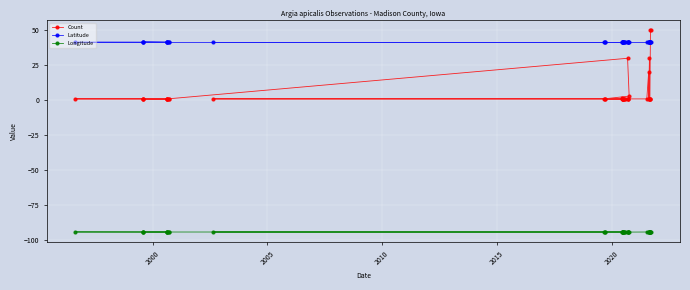

At how many categories does at least one series exceed -91?

39